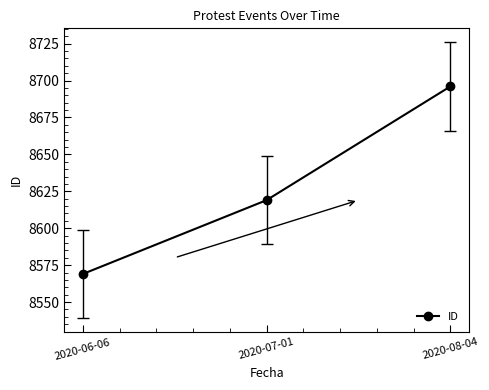

What is the maximum value shown in the chart?

8696